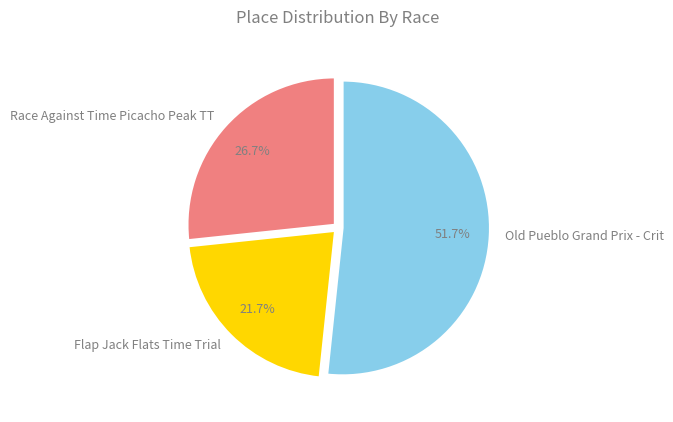

What portion of the pie excludes Race Against Time Picacho Peak TT?

73.3%